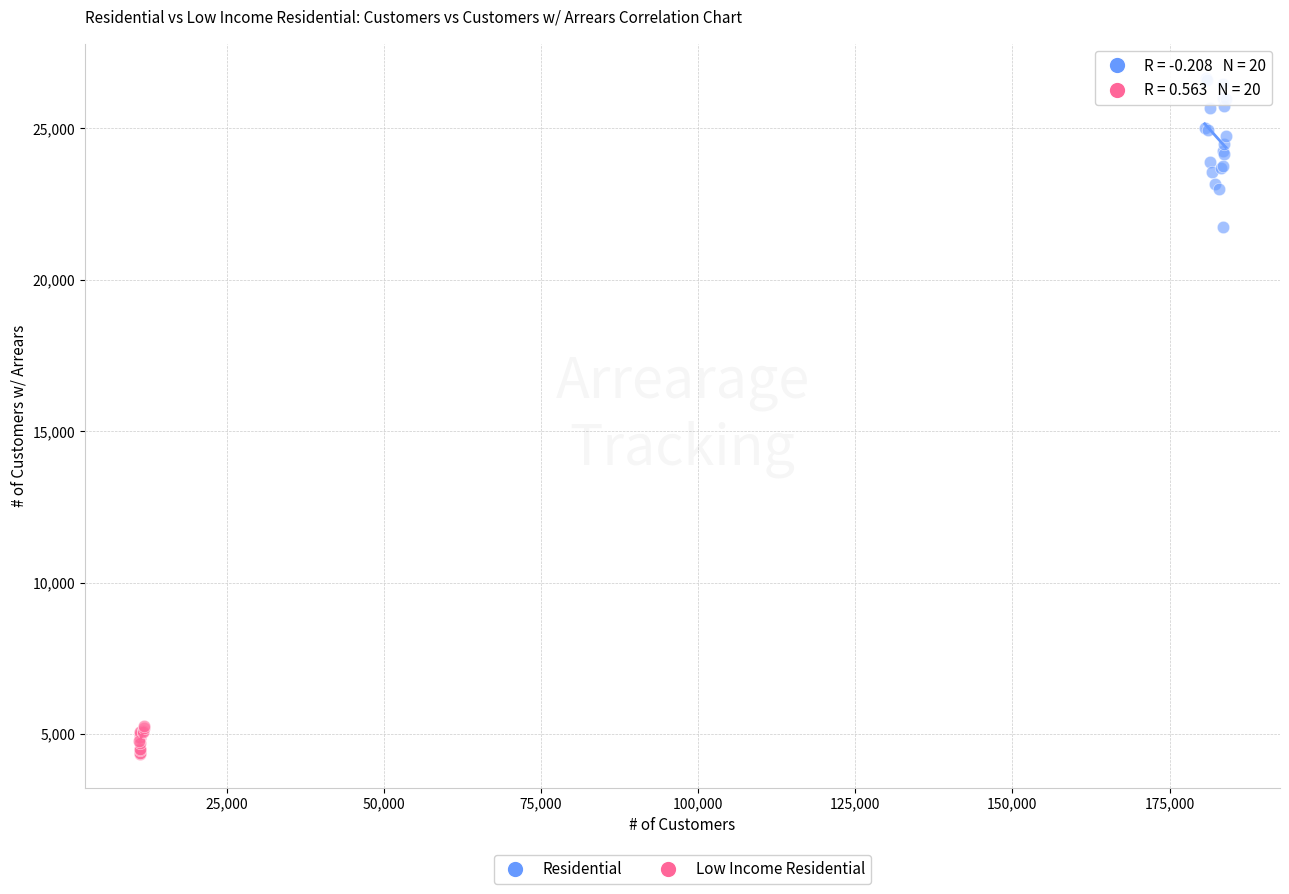

What are all the series names shown in the legend?

Residential, Low Income Residential